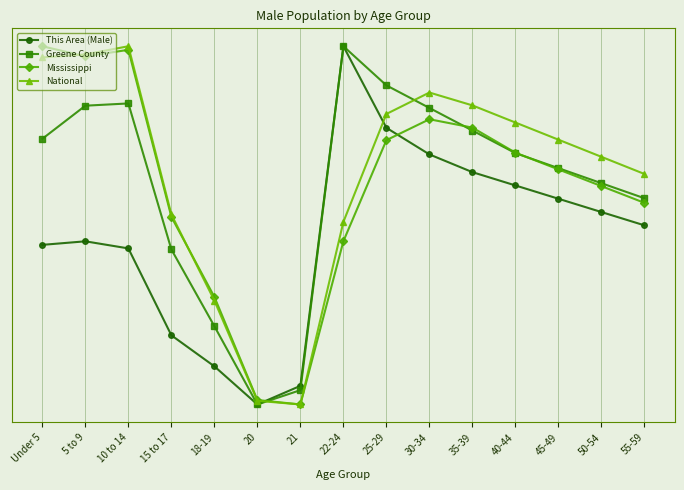

Reading left to right, what are all the values shown in this chart?

This Area (Male): Under 5=0.4	5 to 9=0.5	10 to 14=0.4	15 to 17=0.2	18-19=0.1	20=0.0	21=0.1	22-24=1.0	25-29=0.8	30-34=0.7	35-39=0.6	40-44=0.6	45-49=0.6	50-54=0.5	55-59=0.5
Greene County: Under 5=0.7	5 to 9=0.8	10 to 14=0.8	15 to 17=0.4	18-19=0.2	20=0.0	21=0.0	22-24=1.0	25-29=0.9	30-34=0.8	35-39=0.8	40-44=0.7	45-49=0.7	50-54=0.6	55-59=0.6
Mississippi: Under 5=1.0	5 to 9=1.0	10 to 14=1.0	15 to 17=0.5	18-19=0.3	20=0.0	21=0.0	22-24=0.5	25-29=0.7	30-34=0.8	35-39=0.8	40-44=0.7	45-49=0.7	50-54=0.6	55-59=0.6
National: Under 5=1.0	5 to 9=1.0	10 to 14=1.0	15 to 17=0.5	18-19=0.3	20=0.0	21=0.0	22-24=0.5	25-29=0.8	30-34=0.9	35-39=0.8	40-44=0.8	45-49=0.7	50-54=0.7	55-59=0.6